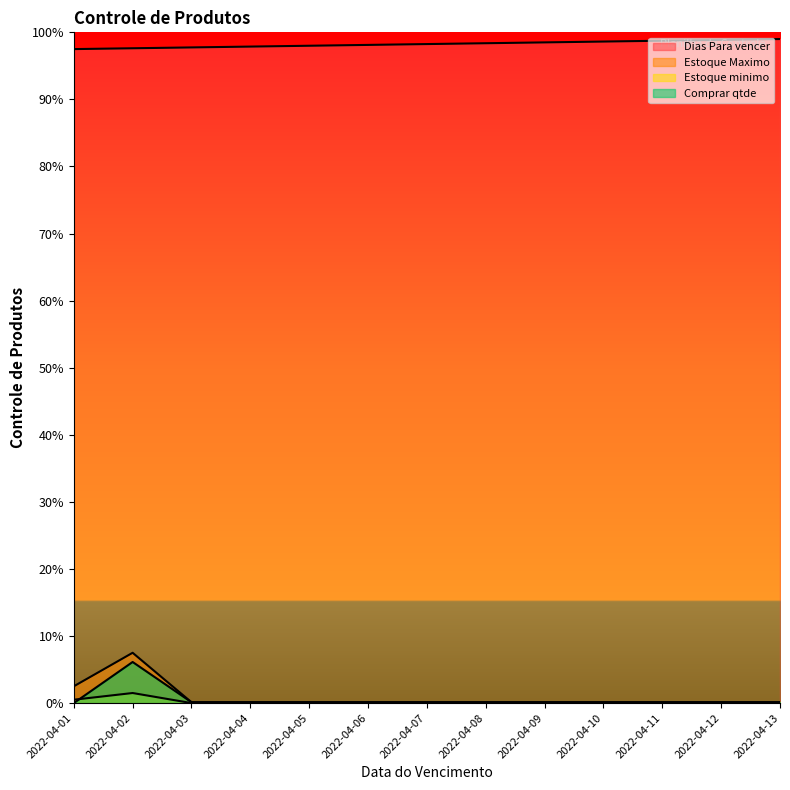

Reading left to right, what are all the values shown in this chart?

Dias Para vencer: 780	781	782	783	784	785	786	787	788	789	790	791	792
Estoque Maximo: 20	60	1	1	1	1	1	1	1	1	1	1	1
Estoque minimo: 4	12	0	0	0	0	0	0	0	0	0	0	0
Comprar qtde: 0	49	1	1	1	1	1	1	1	1	1	1	1